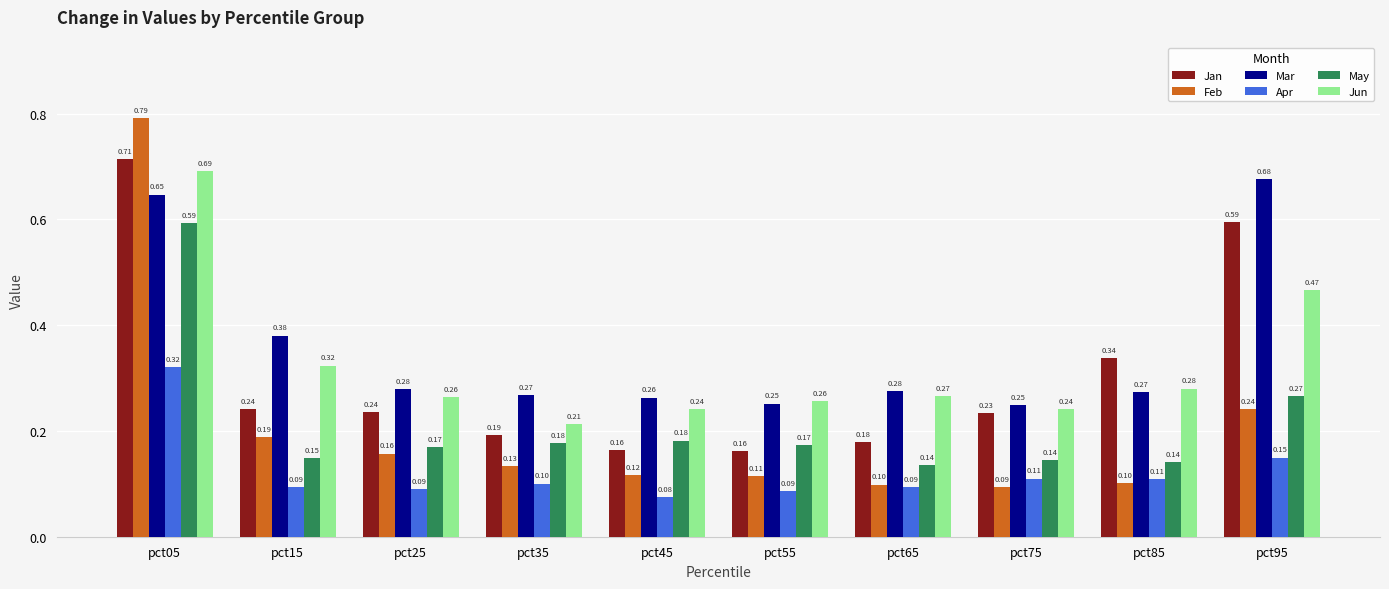

At pct55, list the series in order from smallest to largest.

Apr, Feb, Jan, May, Mar, Jun